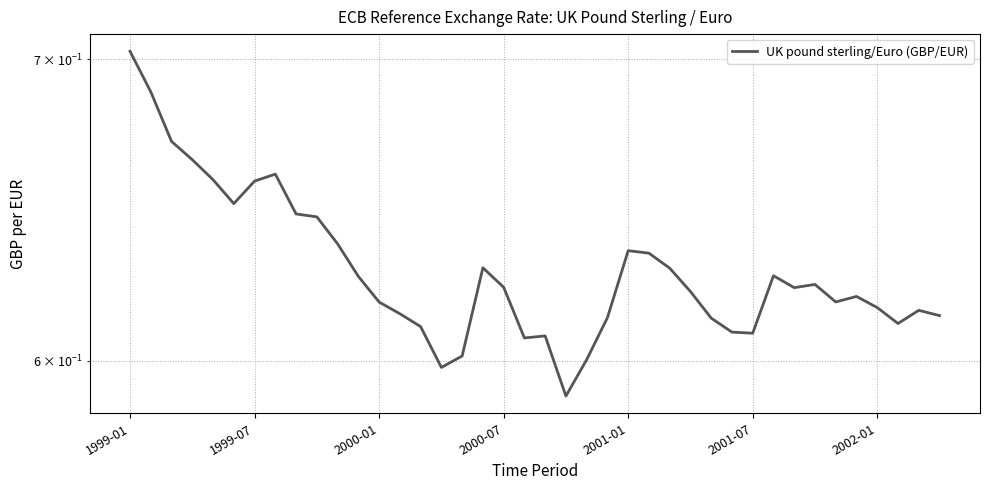

Reading left to right, what are all the values shown in this chart?

0.7	0.7	0.7	0.7	0.7	0.7	0.7	0.7	0.6	0.6	0.6	0.6	0.6	0.6	0.6	0.6	0.6	0.6	0.6	0.6	0.6	0.6	0.6	0.6	0.6	0.6	0.6	0.6	0.6	0.6	0.6	0.6	0.6	0.6	0.6	0.6	0.6	0.6	0.6	0.6